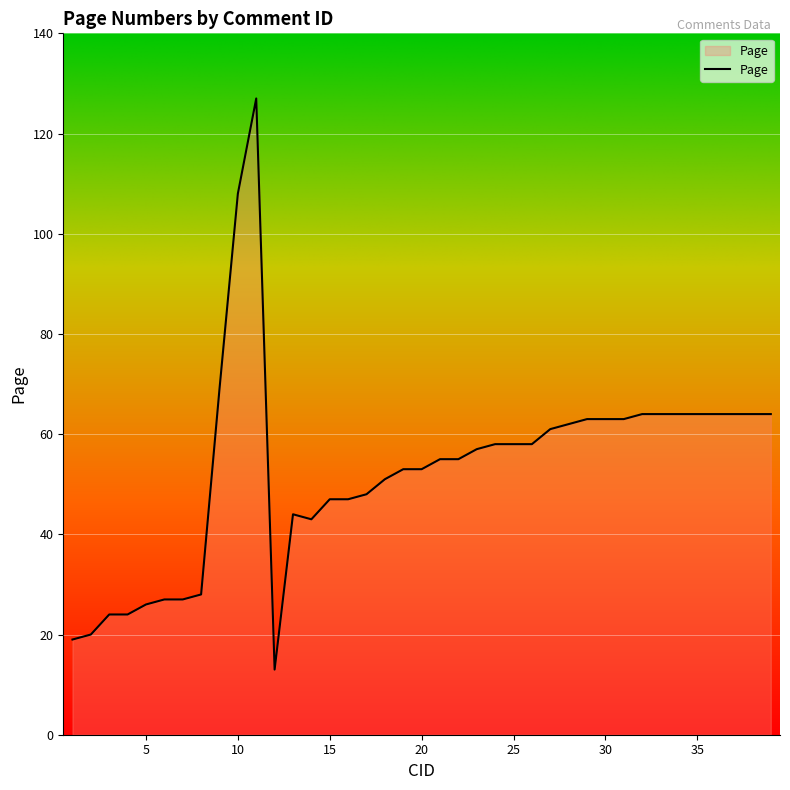

What is the minimum value shown in the chart?

13